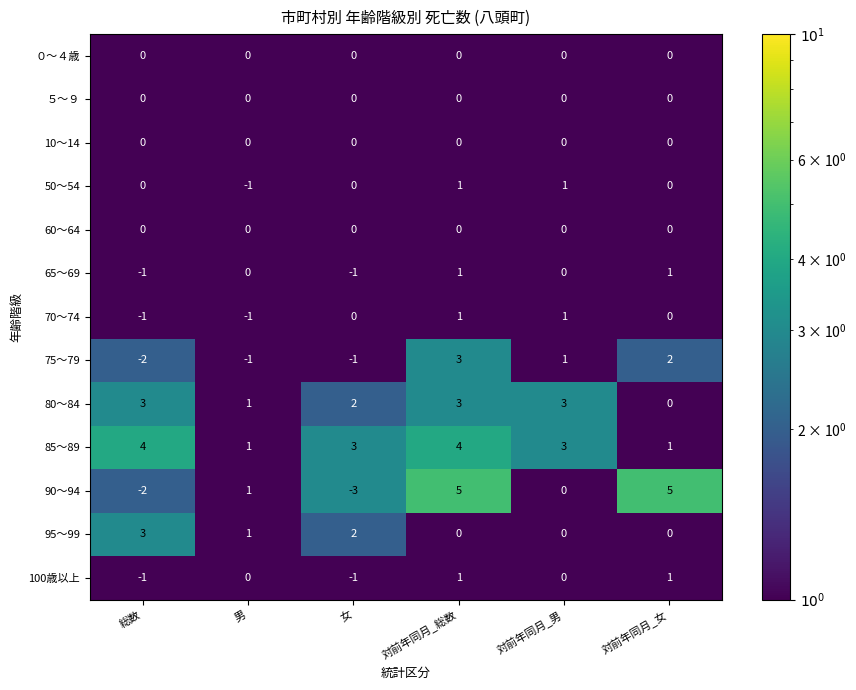

What is the greatest value displayed?

5